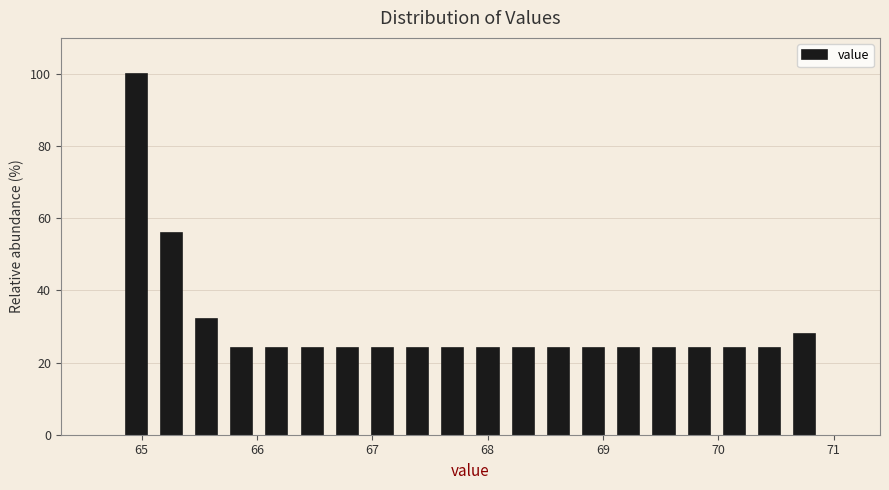

Around what value on the x-axis is the tallest bar? Give the approximate position of its centre, as read against the axis.

65.0